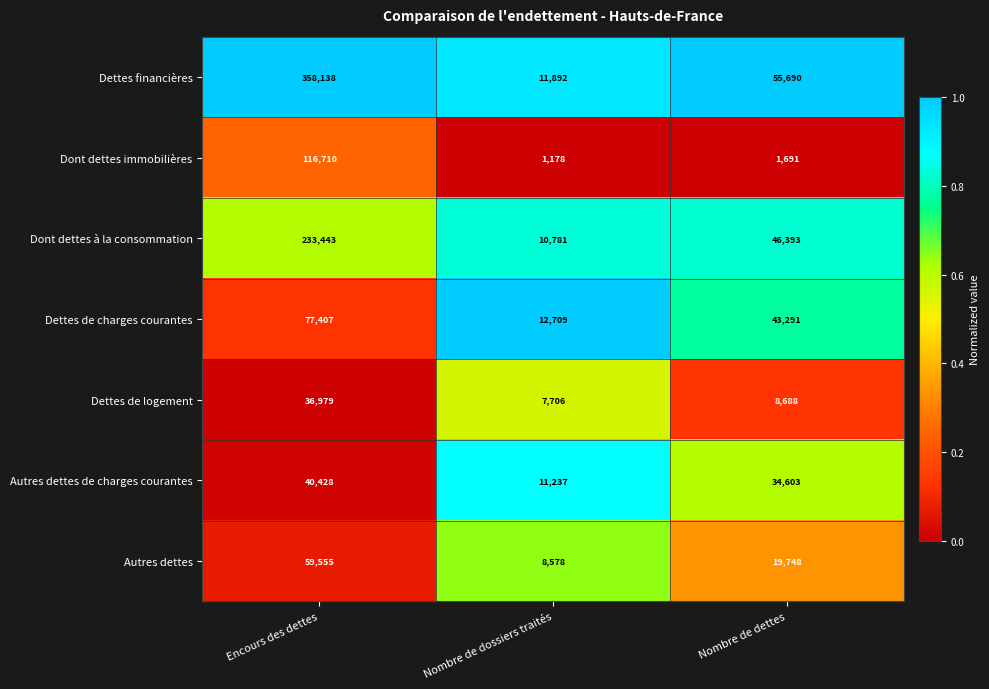

Reading right to left, extract all data points from this chart.

Dettes financières: Nombre de dettes=55690	Nombre de dossiers traités=11892	Encours des dettes=358138
Dont dettes immobilières: Nombre de dettes=1691	Nombre de dossiers traités=1178	Encours des dettes=116710
Dont dettes à la consommation: Nombre de dettes=46393	Nombre de dossiers traités=10781	Encours des dettes=233443
Dettes de charges courantes: Nombre de dettes=43291	Nombre de dossiers traités=12709	Encours des dettes=77407
Dettes de logement: Nombre de dettes=8688	Nombre de dossiers traités=7706	Encours des dettes=36979
Autres dettes de charges courantes: Nombre de dettes=34603	Nombre de dossiers traités=11237	Encours des dettes=40428
Autres dettes: Nombre de dettes=19748	Nombre de dossiers traités=8578	Encours des dettes=59555